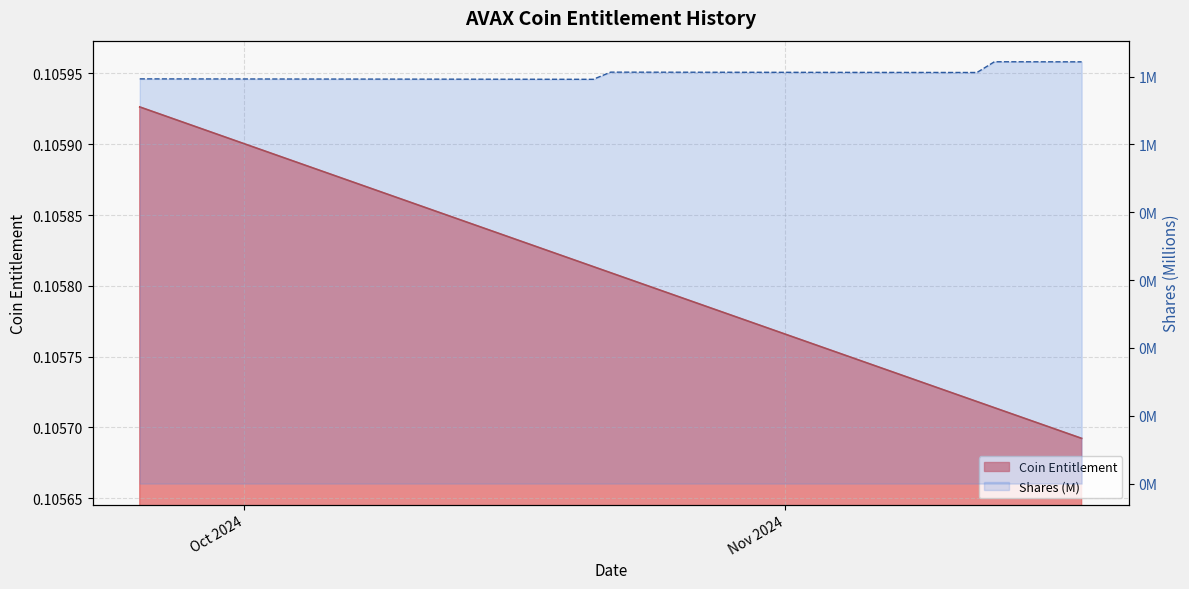

The value at 25 is 0.0. True or false?

False